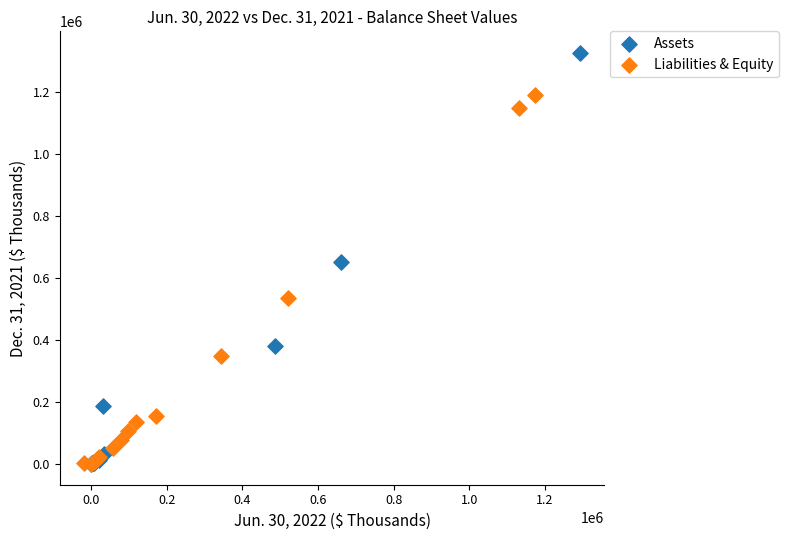

Which series has the widest spread of Y values?

Assets